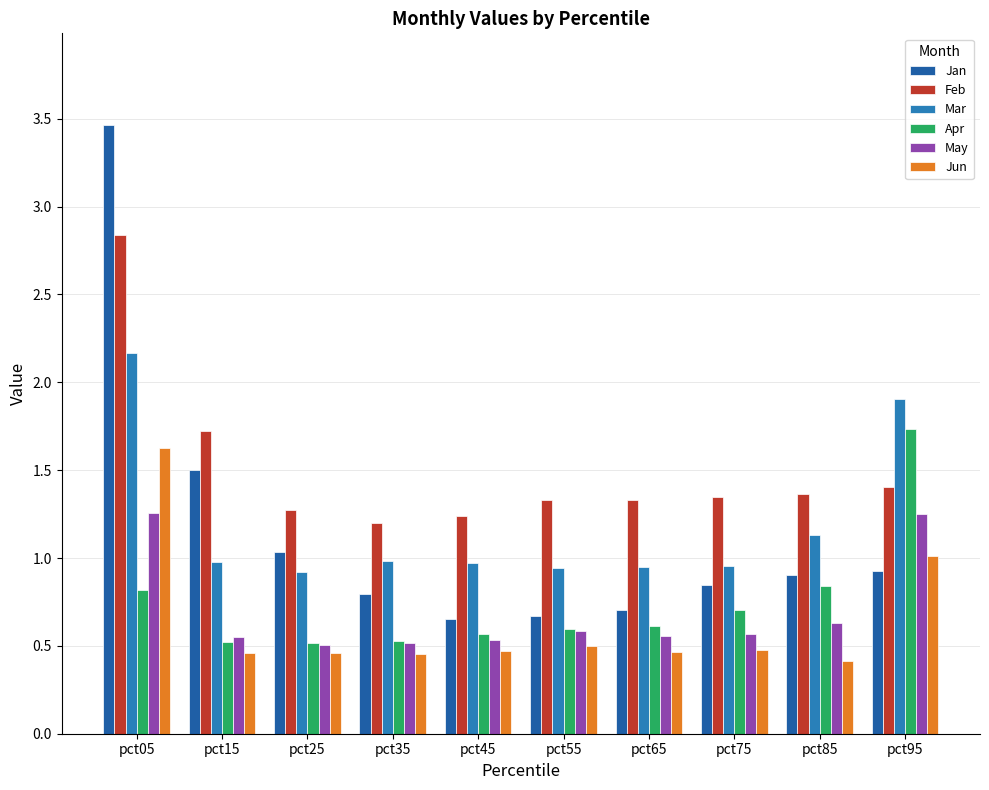

What is the greatest value displayed?

3.5